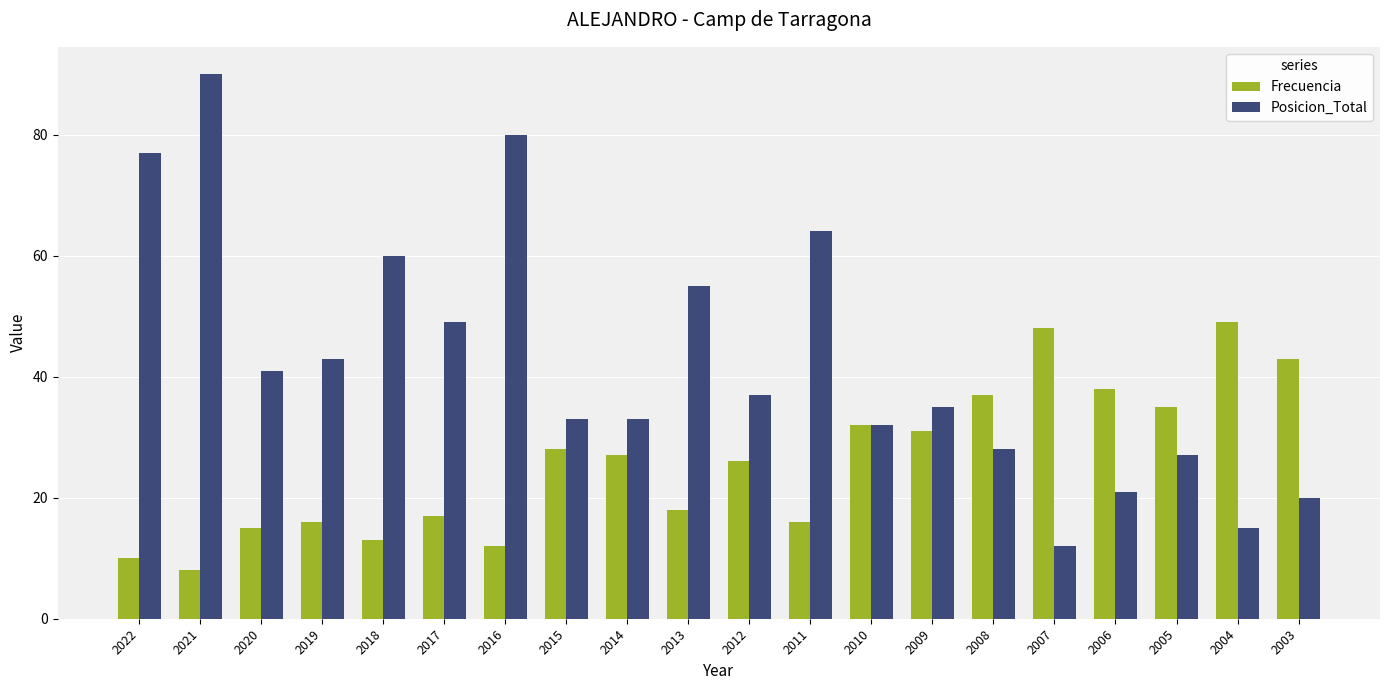

What is the value of the Posicion_Total bar at the 18th from the left?

27